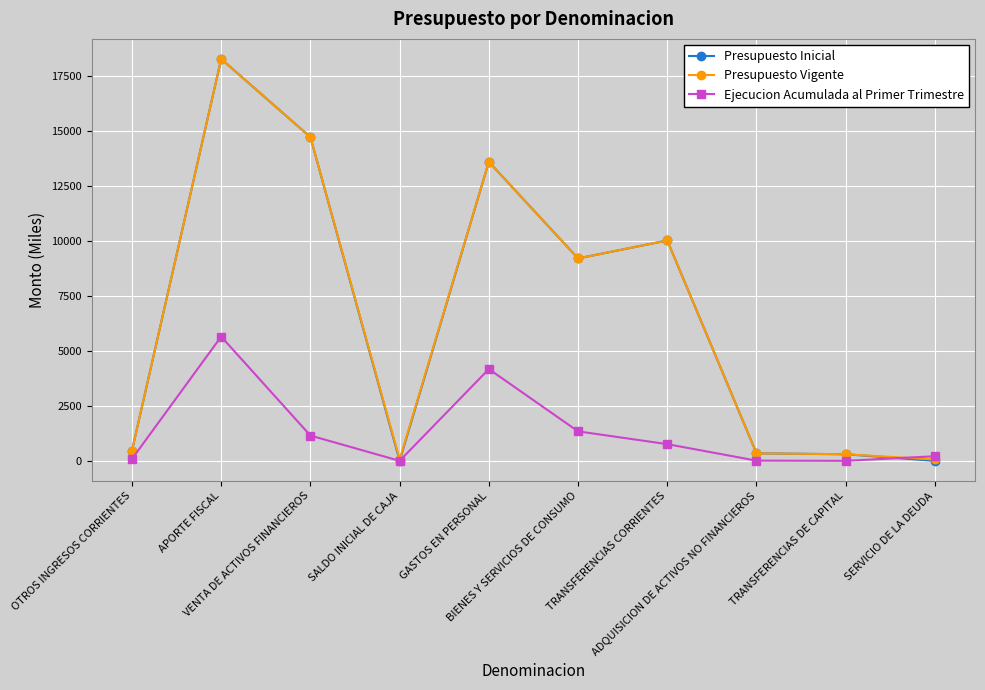

Which series has the largest range (max minus min)?

Presupuesto Inicial